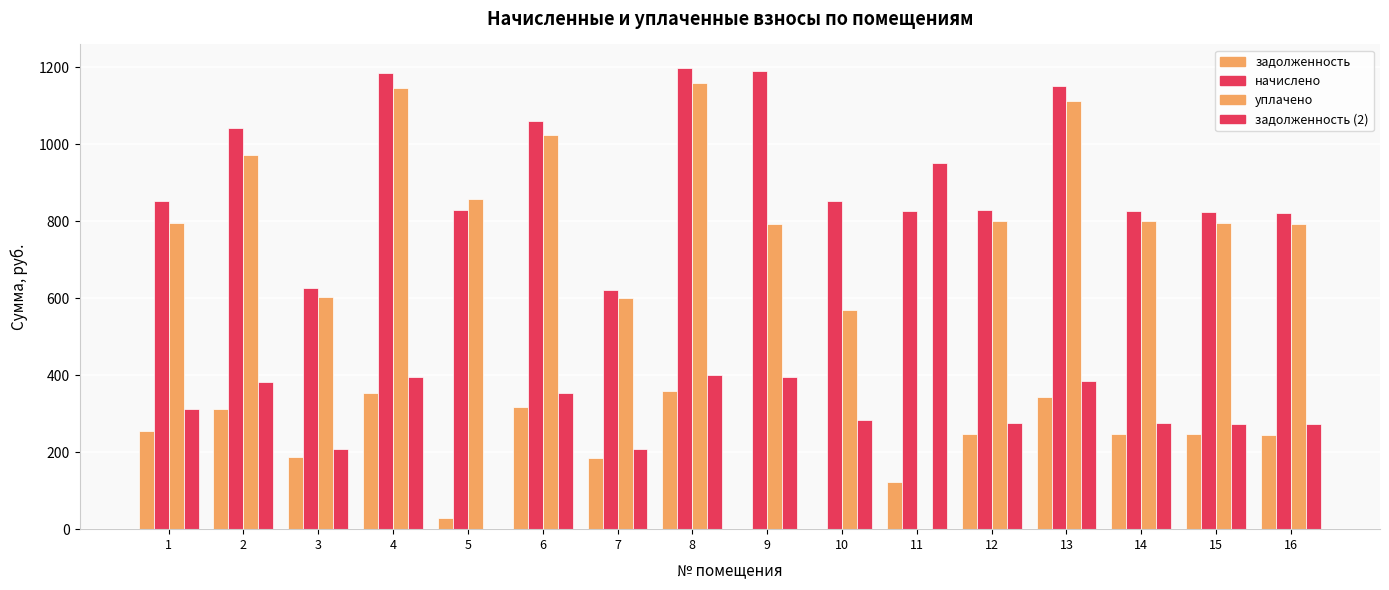

At which label does начислено reach its minimum?

7